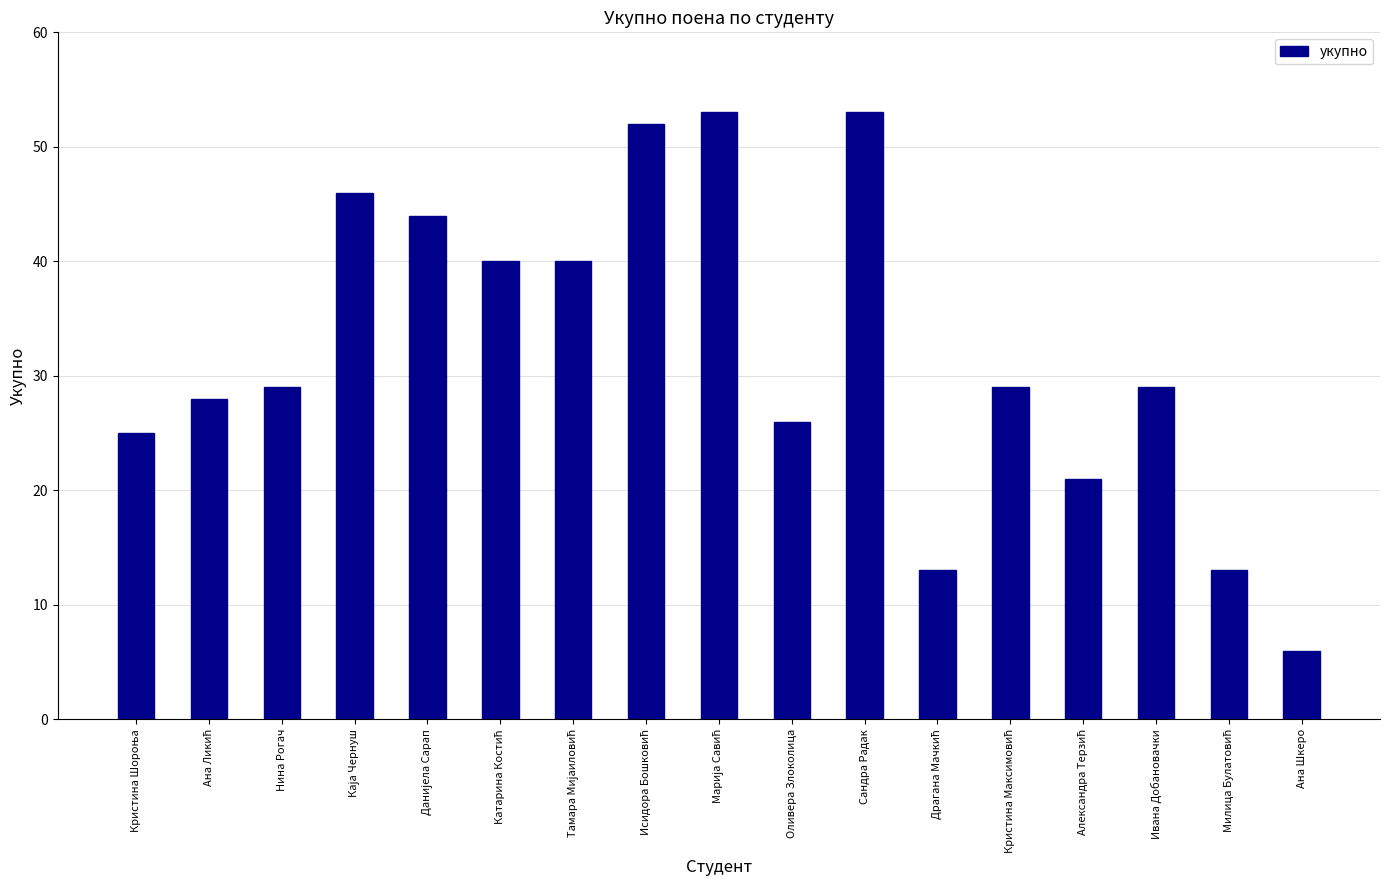

Is it true that the value at Нина Рогач is 29?

True